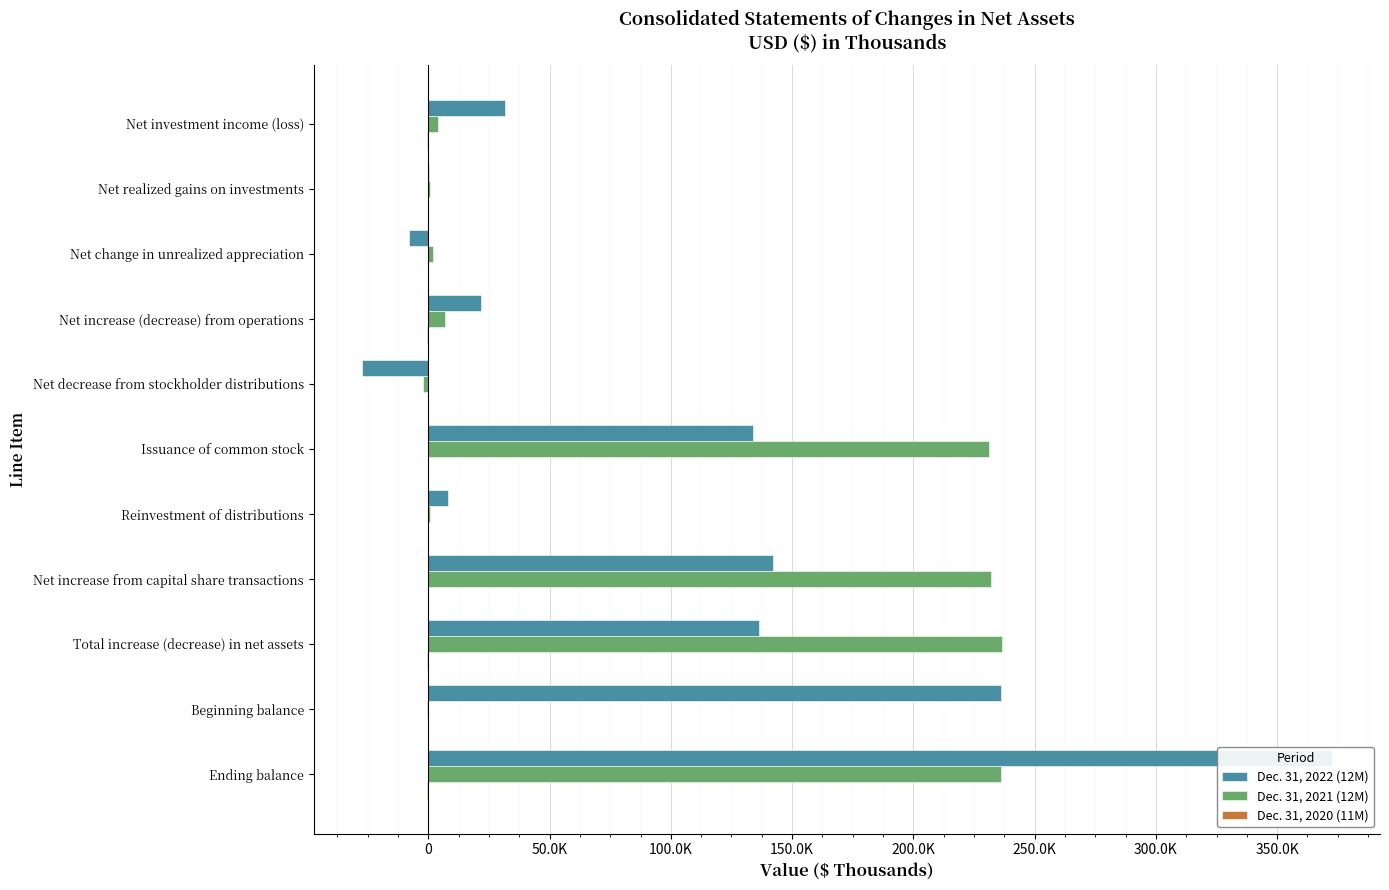

Rank the series by their maximum value, from highest to lowest.

Dec. 31, 2022 (12M), Dec. 31, 2021 (12M), Dec. 31, 2020 (11M)